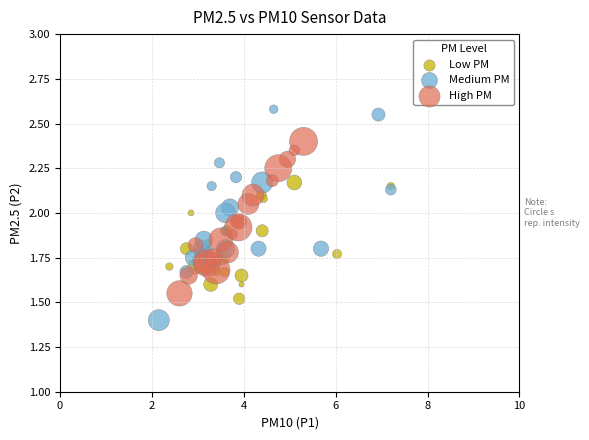

Which series contains the lowest Y value?

Medium PM